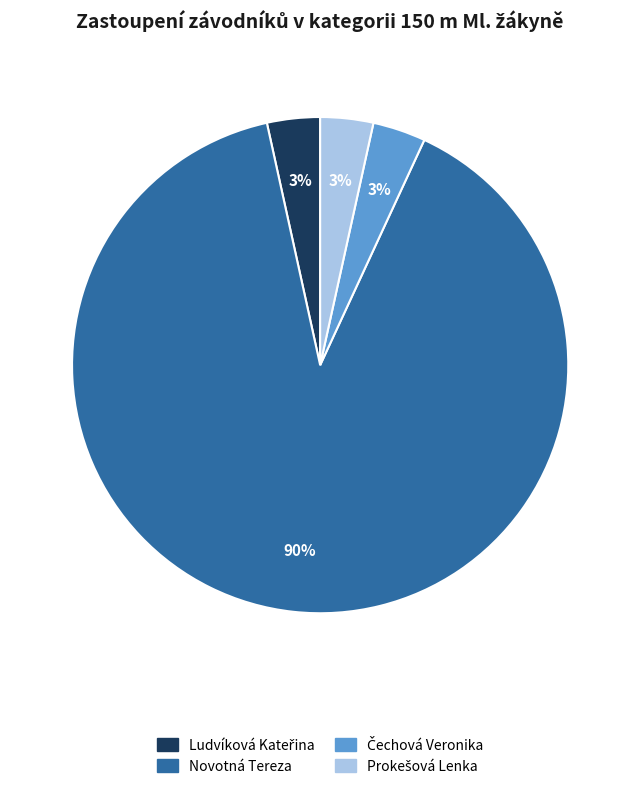

Count the number of slices in the pie.

4